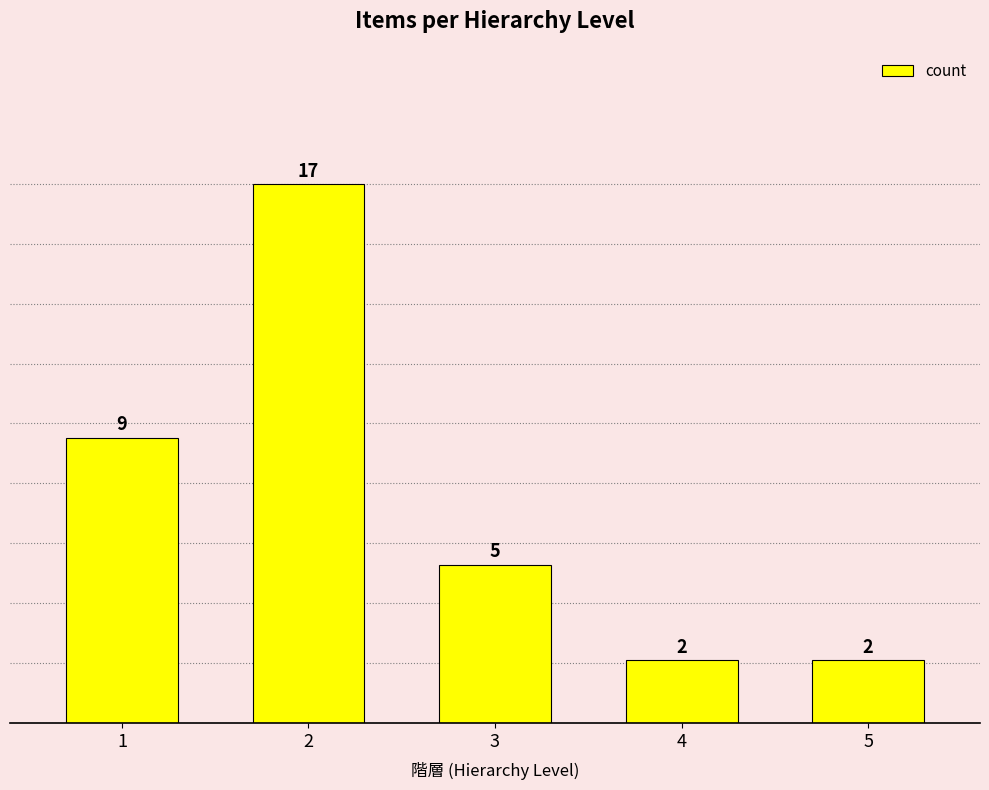

What is the value of the 3rd bar from the left?

5